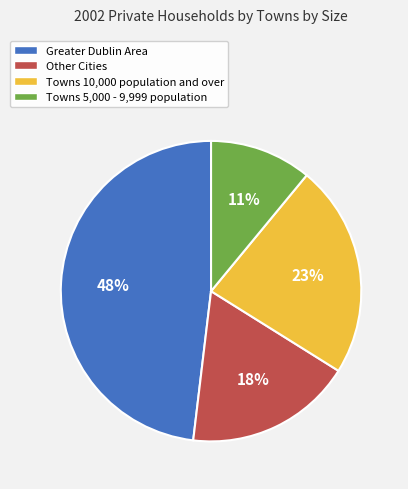

Which category has the smallest portion of the pie?

Towns 5,000 - 9,999 population